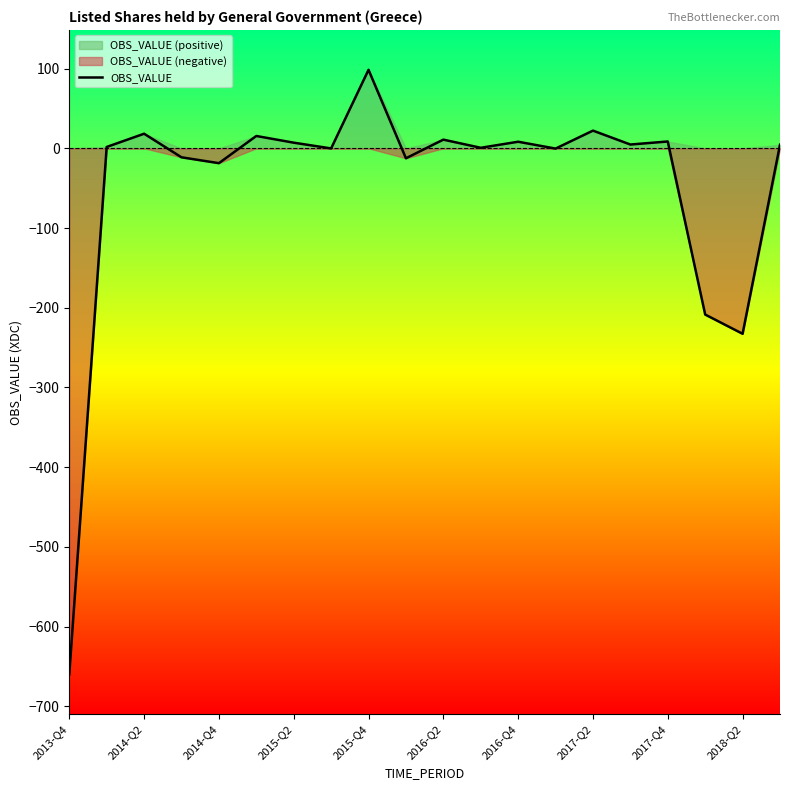

What is the difference between the maximum and second lowest values?

331.1